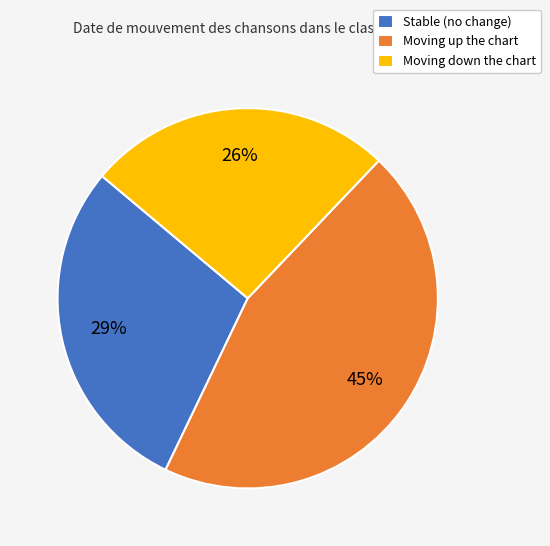

Is it true that Moving up the chart is 34% of the pie?

False